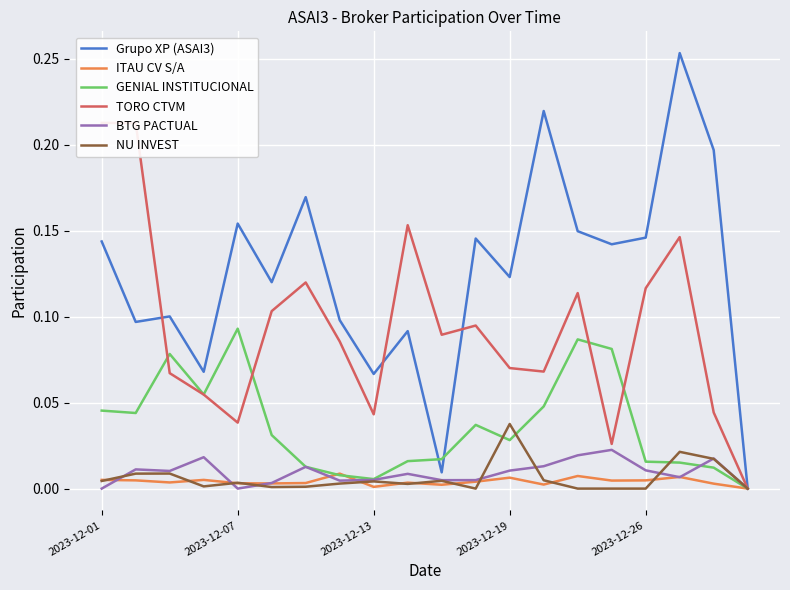

How many lines are shown in the chart?

6